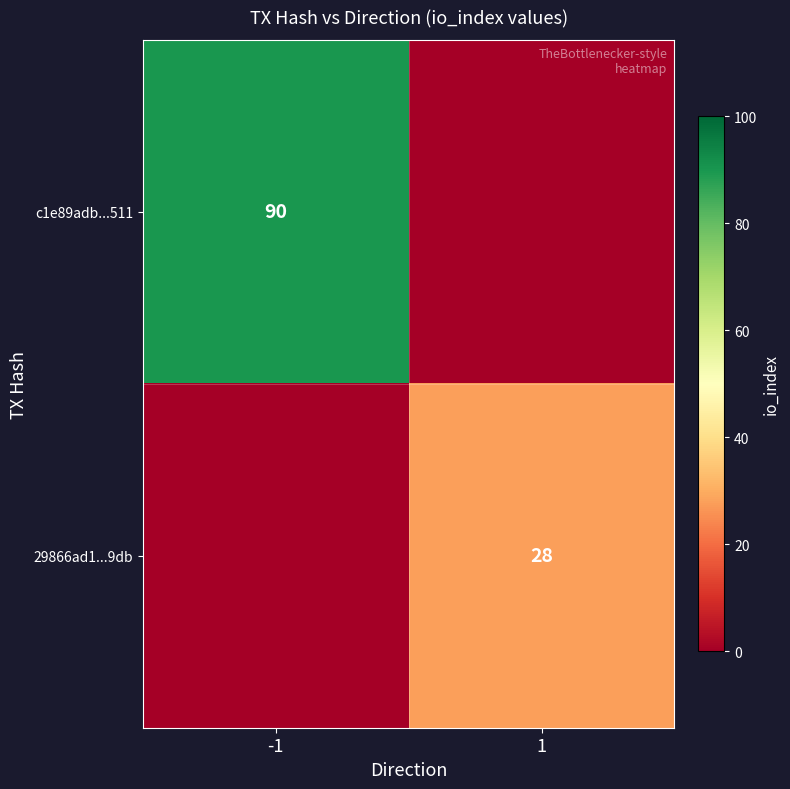

The 29866ad1...9db series shows 28 at 1. True or false?

True